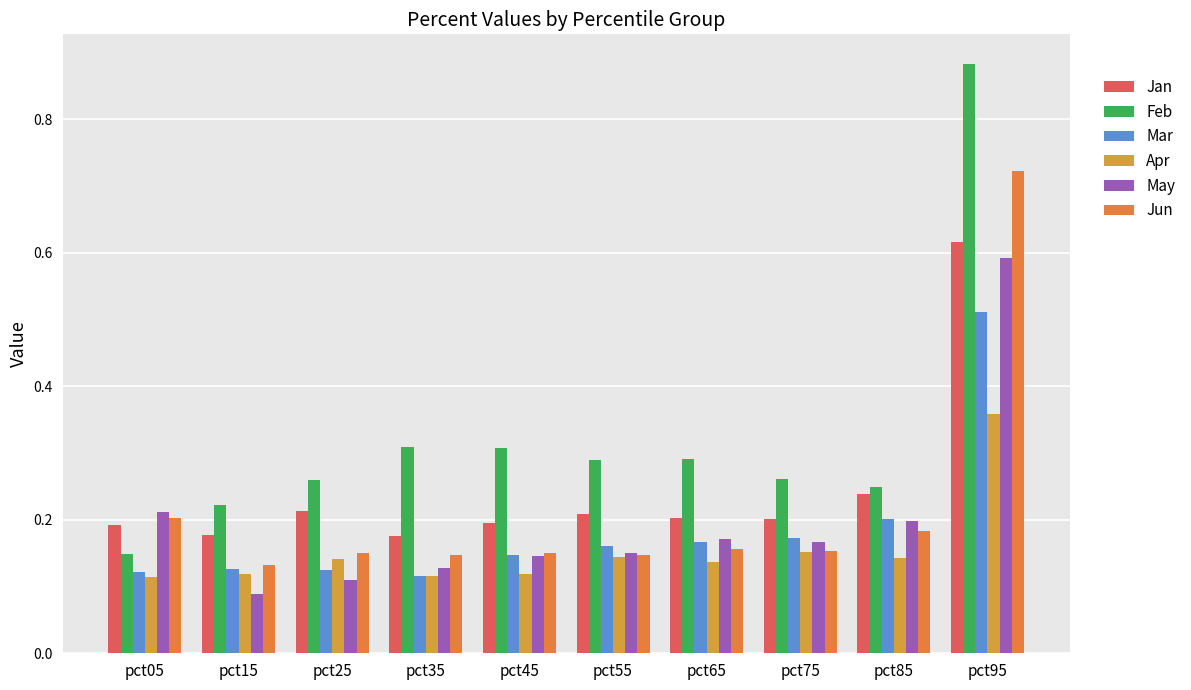

What is the value of the Jan bar at the 6th from the left?

0.2